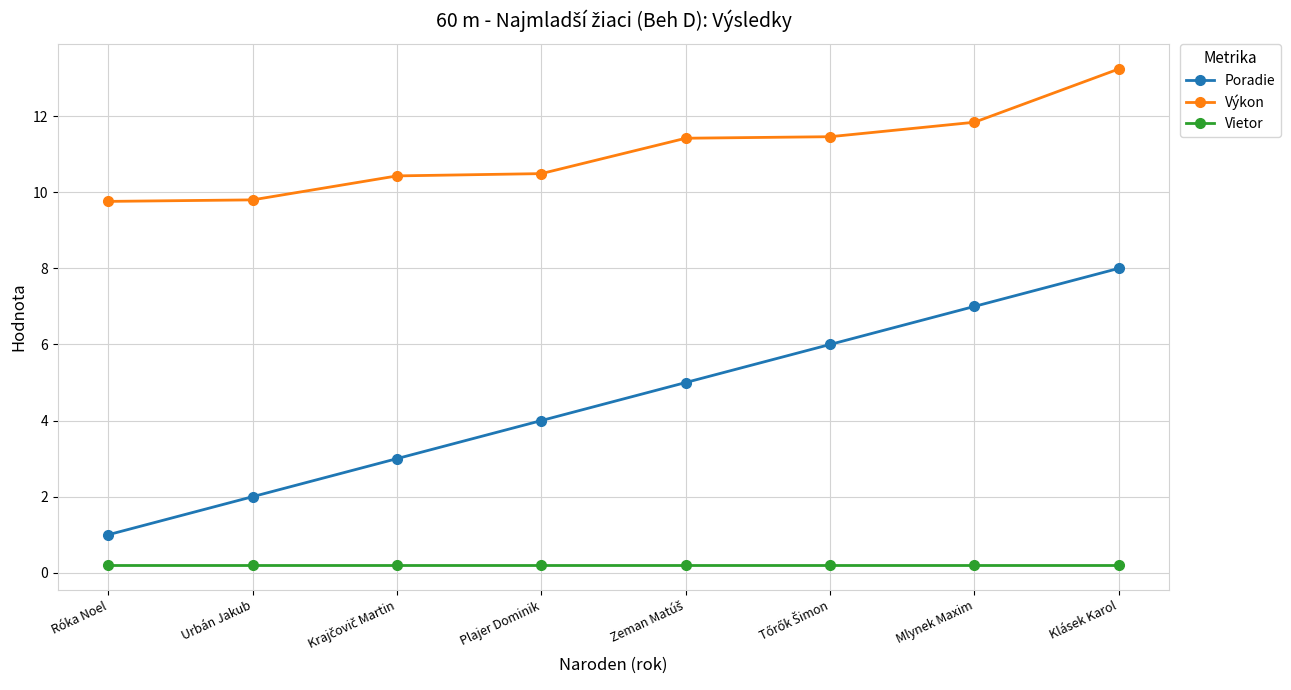

How many lines are shown in the chart?

3